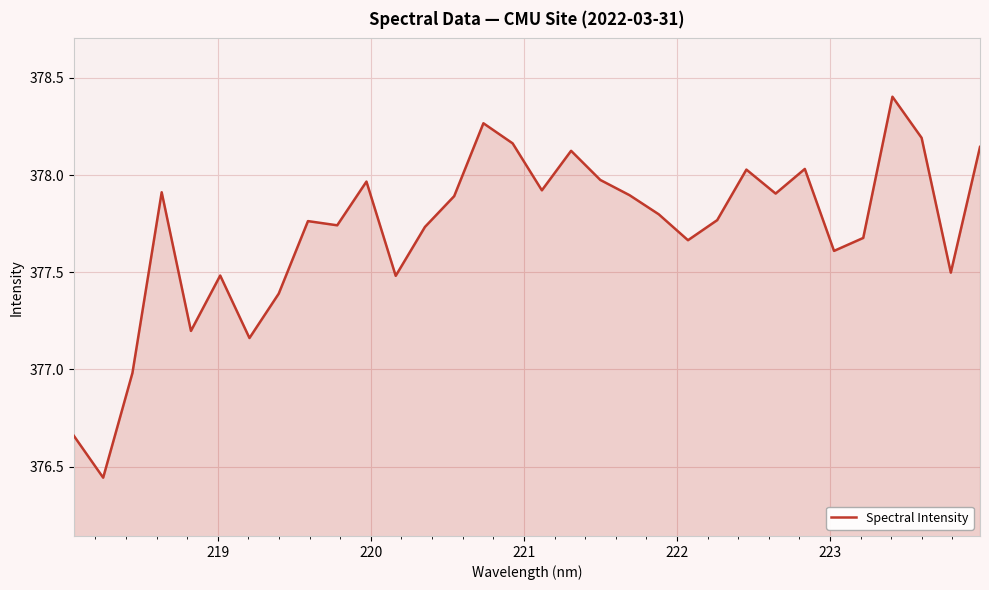

How many lines are shown in the chart?

1